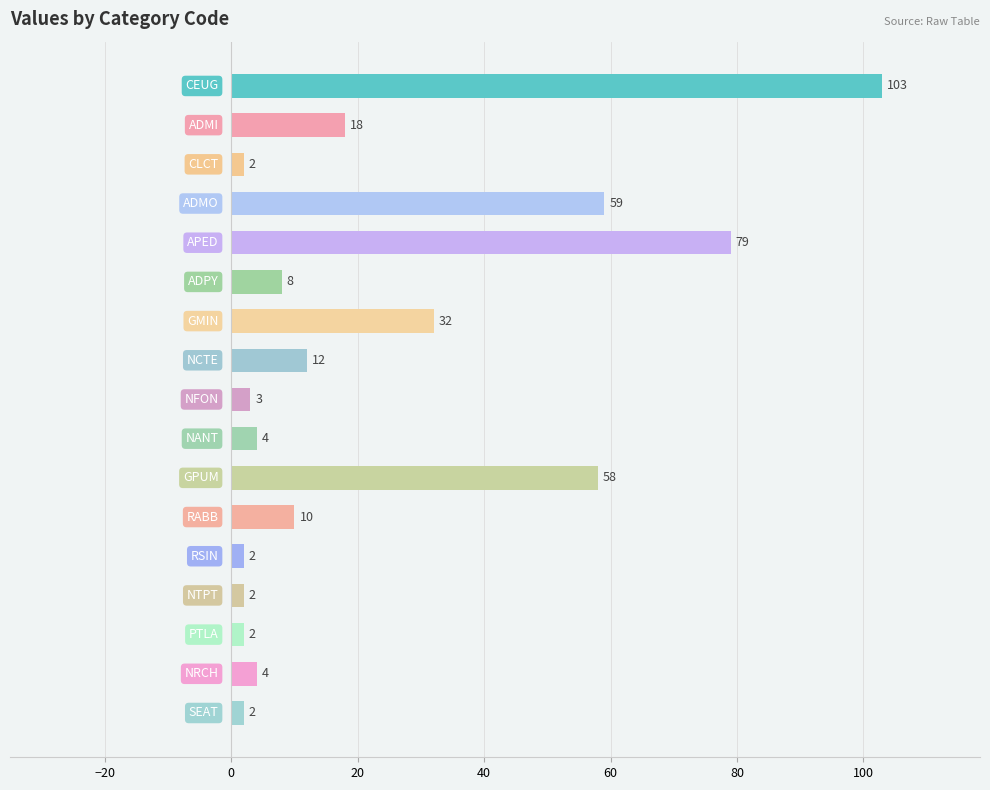

What is the minimum value shown in the chart?

2